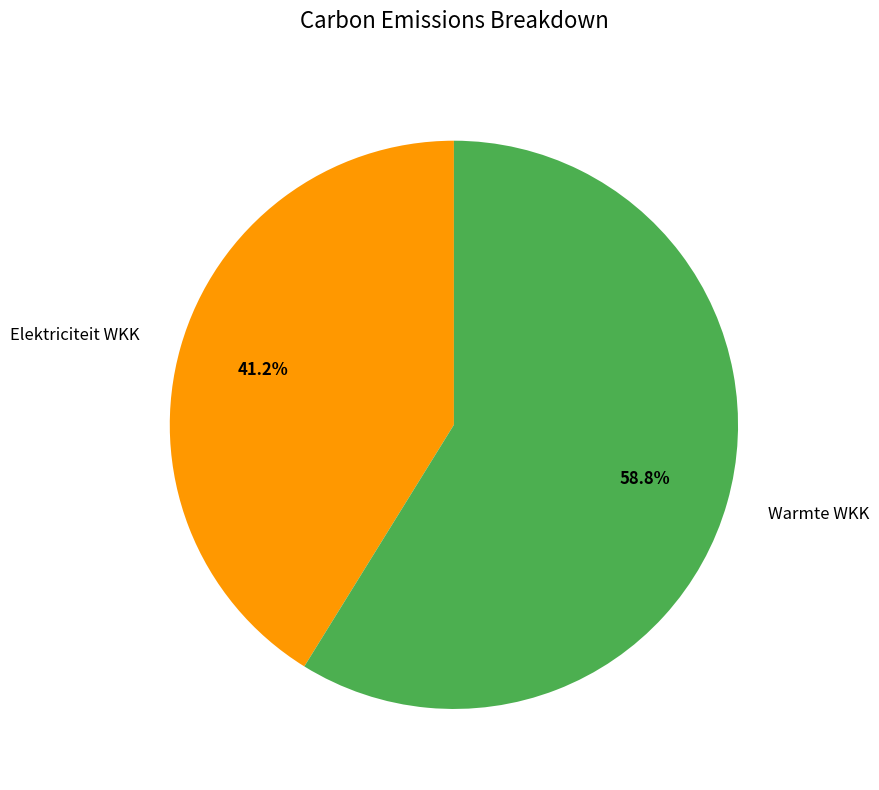

How much of the chart is everything except Warmte WKK?

41.2%